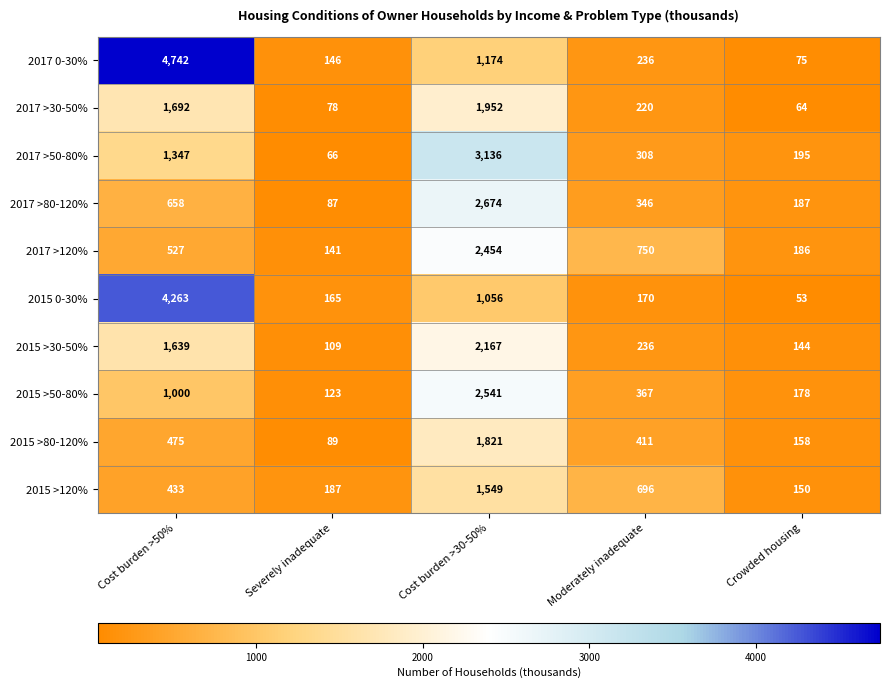

True or false: 2017 >120% has a value of 81 at Crowded housing.

False